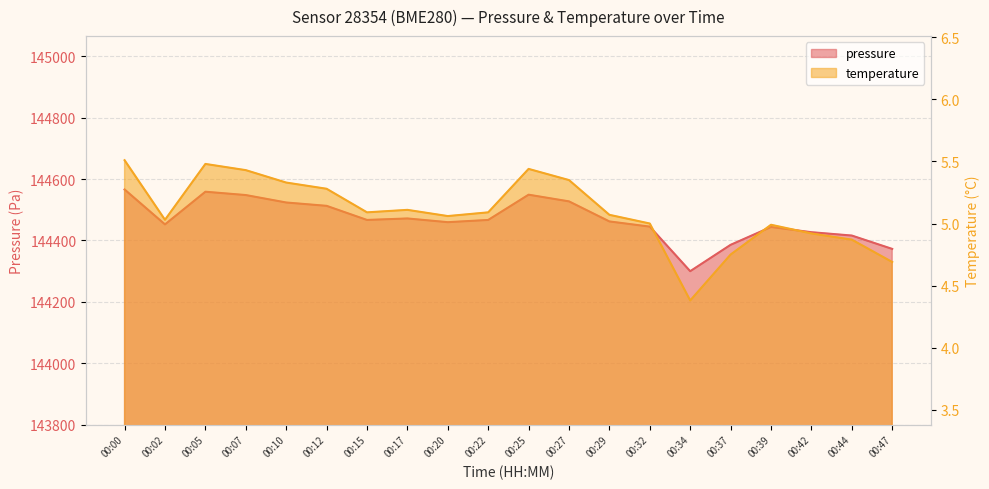

At 00:27, list the series in order from smallest to largest.

temperature, pressure